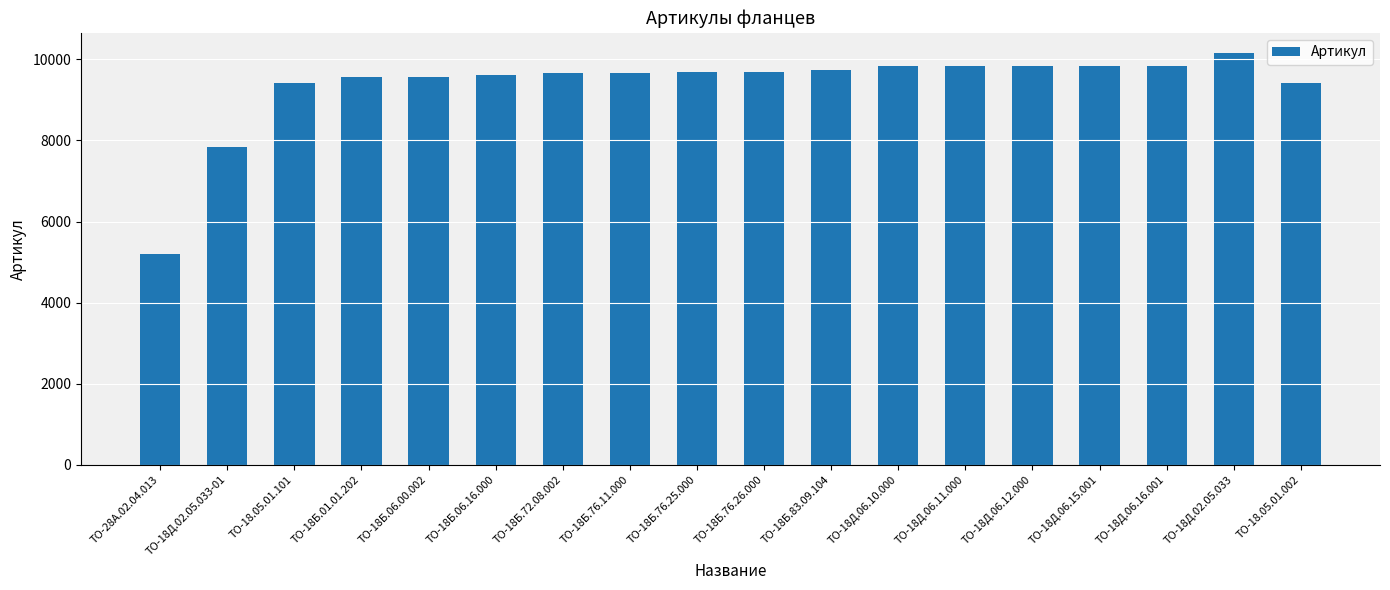

Is it true that the value at ТО-18Б.06.16.000 is 9616?

True